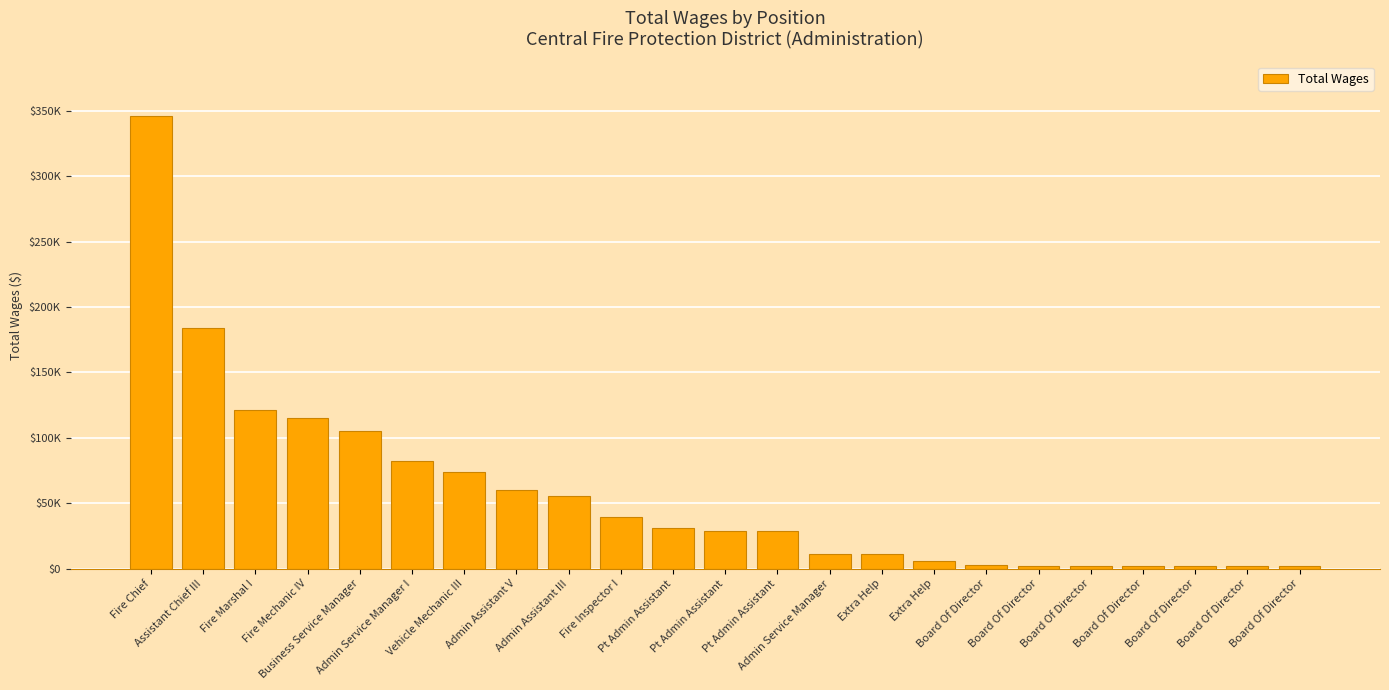

Does the chart contain any negative values?

No